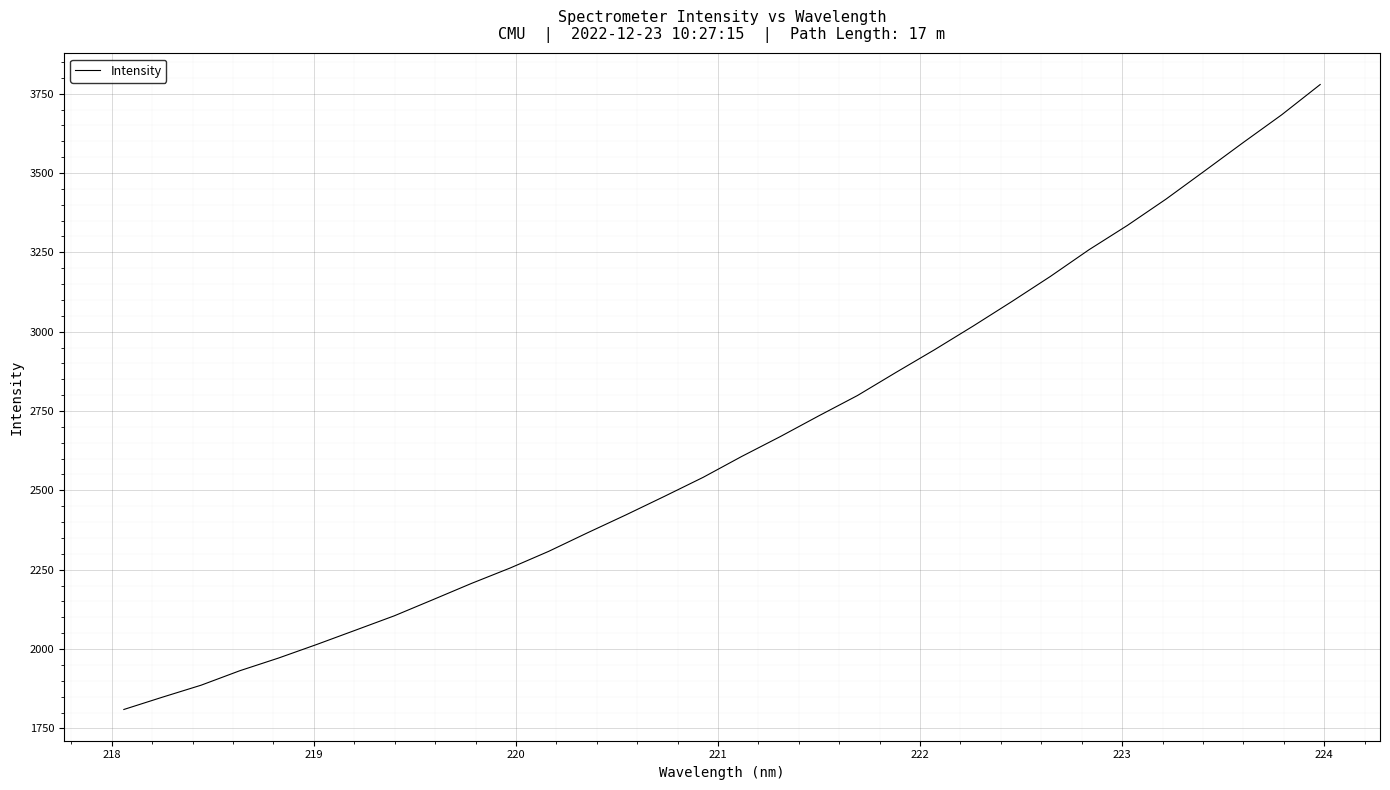

What is the difference between the maximum and minimum values?

1969.2